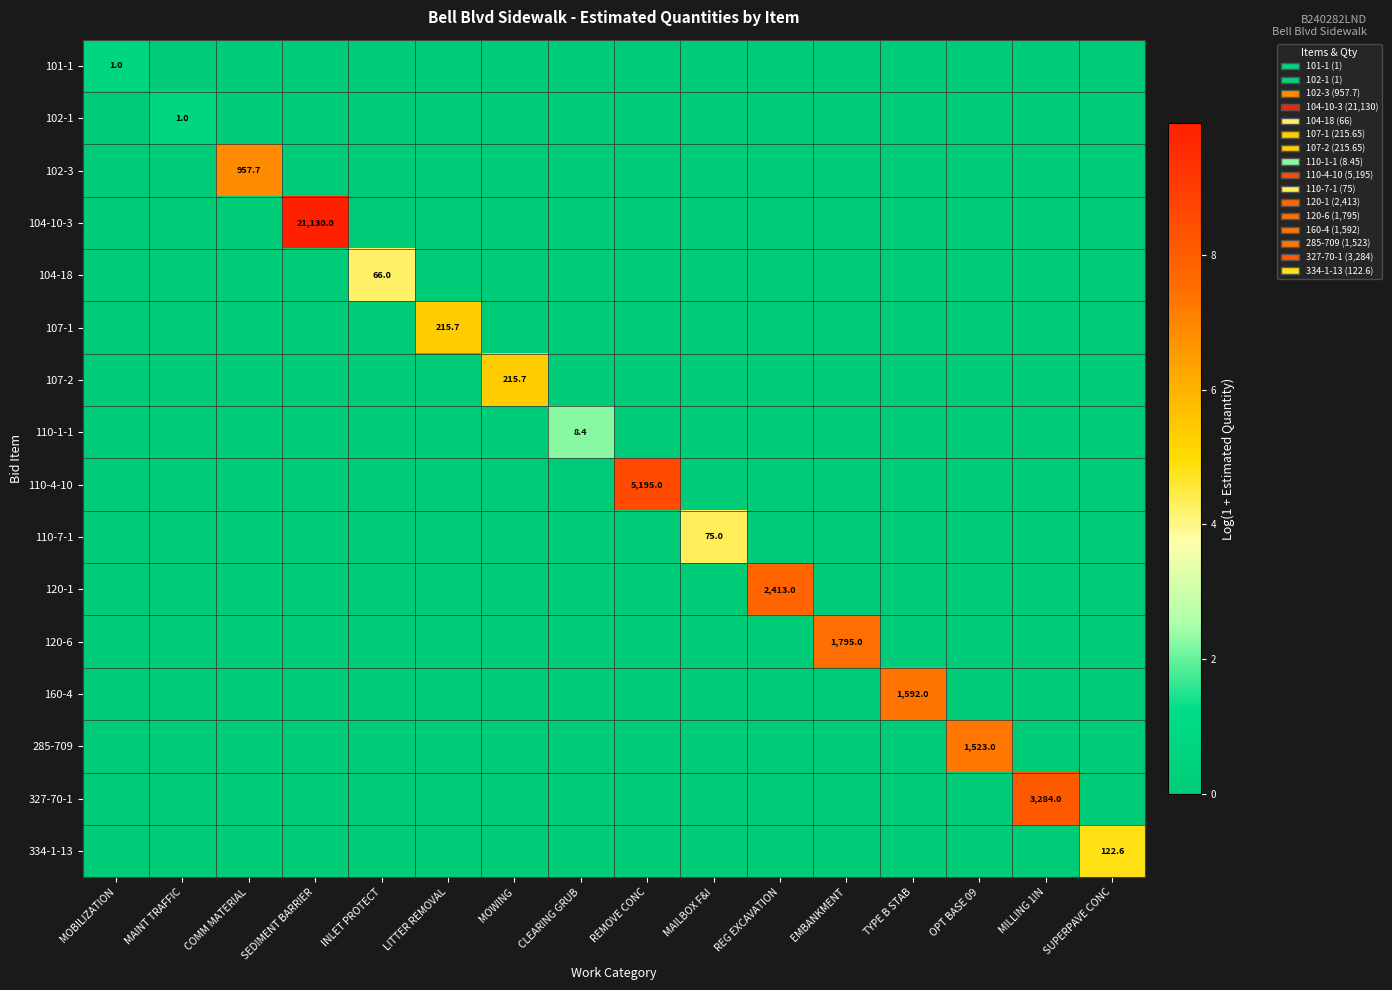

Count the number of categories in the chart.

16